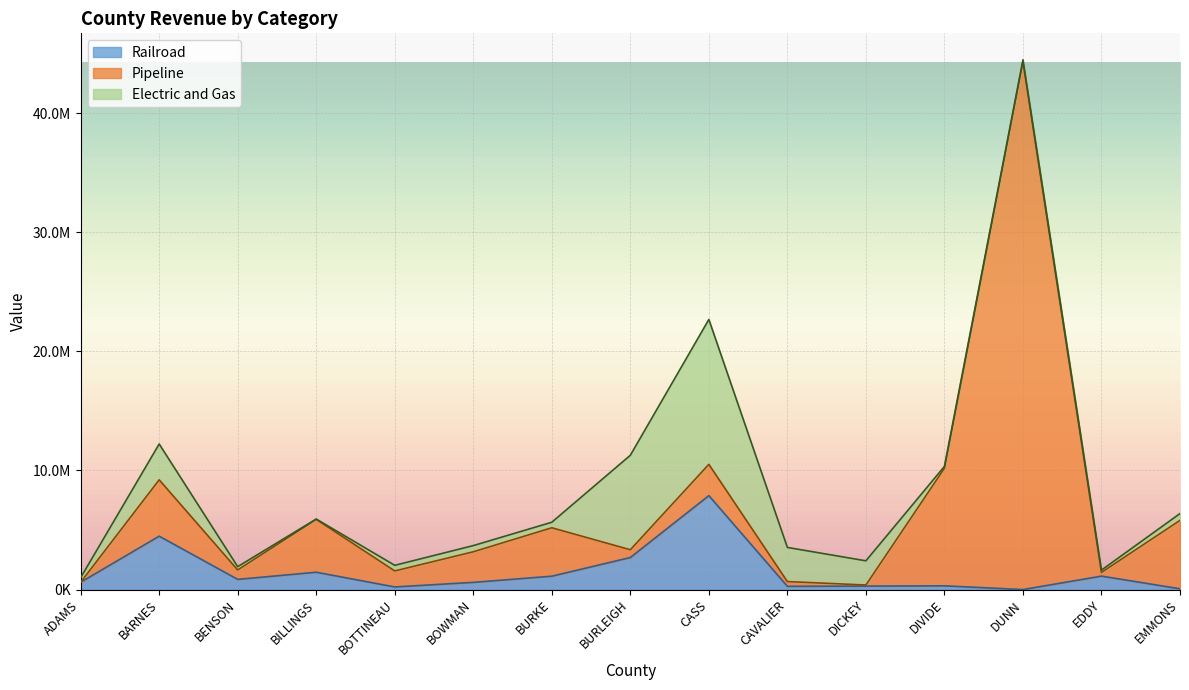

The Pipeline series shows 16594550 at DIVIDE. True or false?

False